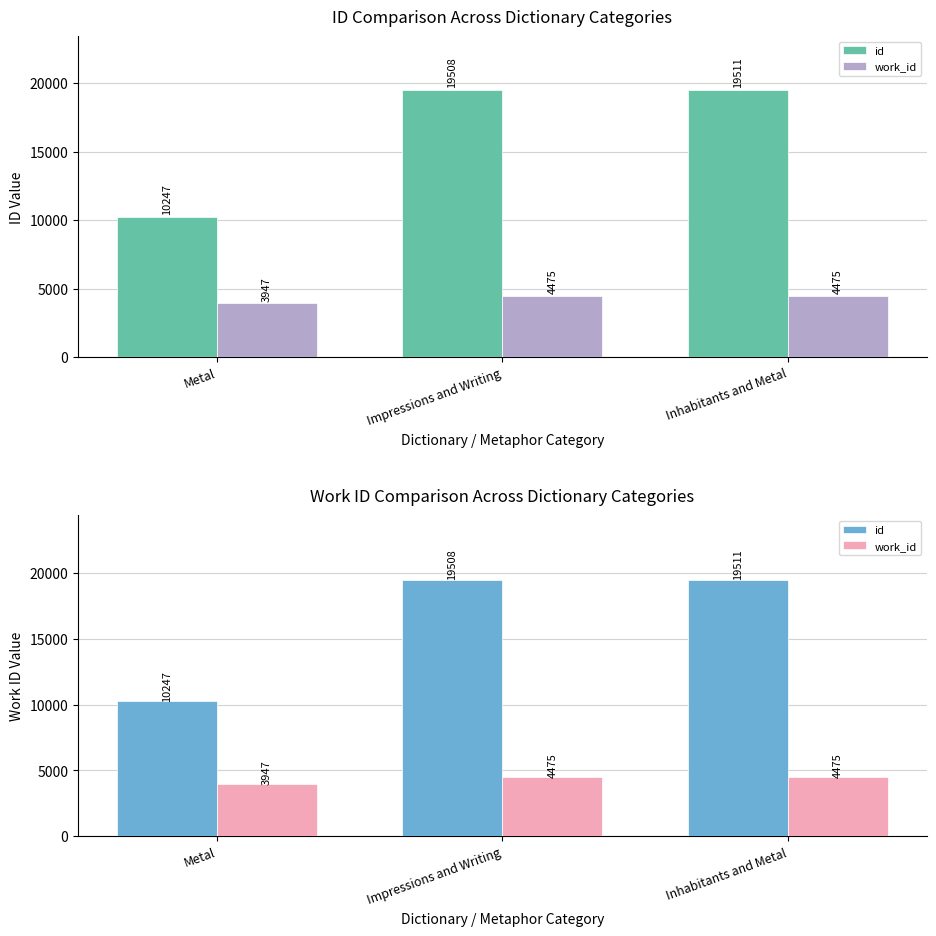

What is the difference between the maximum and minimum values in the work_id series?

528